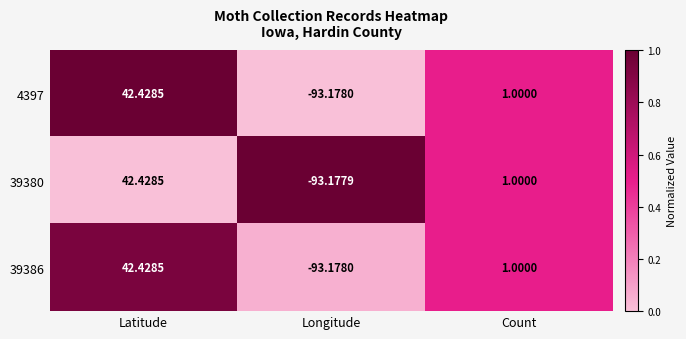

Rank the categories by 39386 value from lowest to highest.

Longitude, Count, Latitude